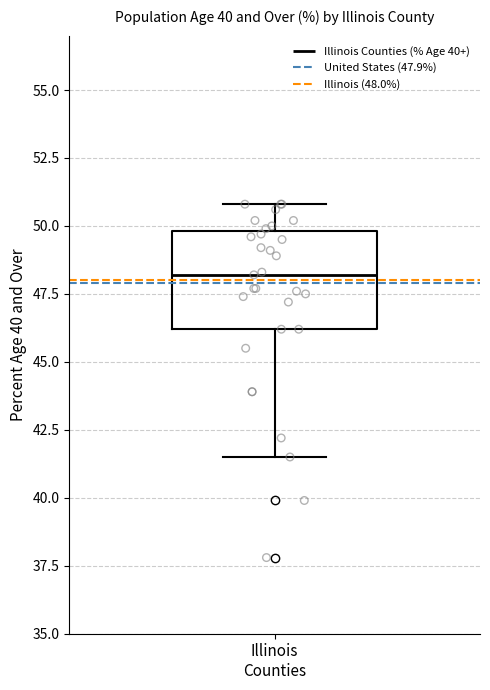

Read this box plot against the y-axis: the position of the median line, the range covered by the box, and the ends of both whiskers. The values are not printed on the chart, so give them approximately, as read against the axis.

median 48.0, box 46.0 to 50.0, whiskers 41.5 to 51.0